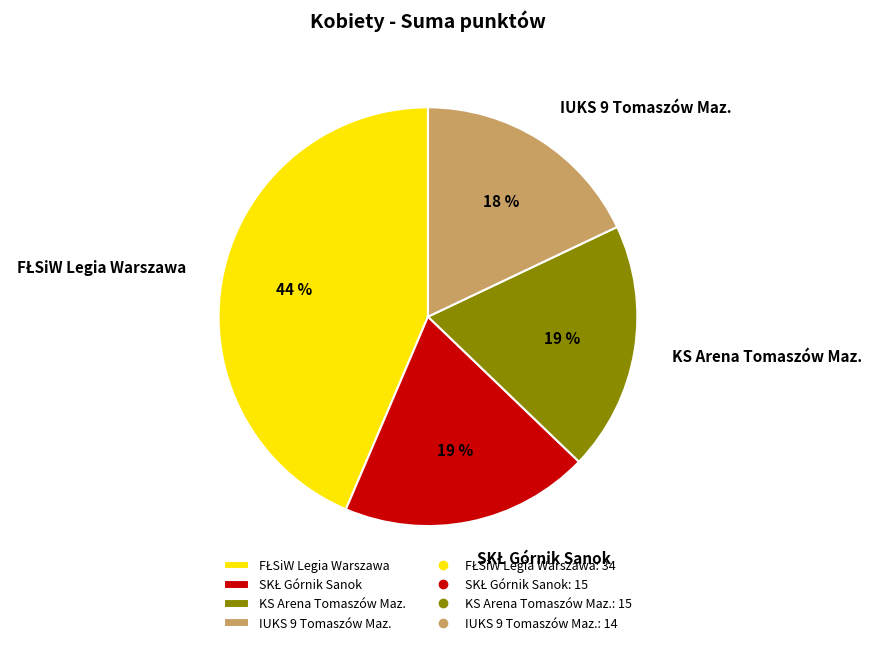

How many segments does this pie chart have?

4